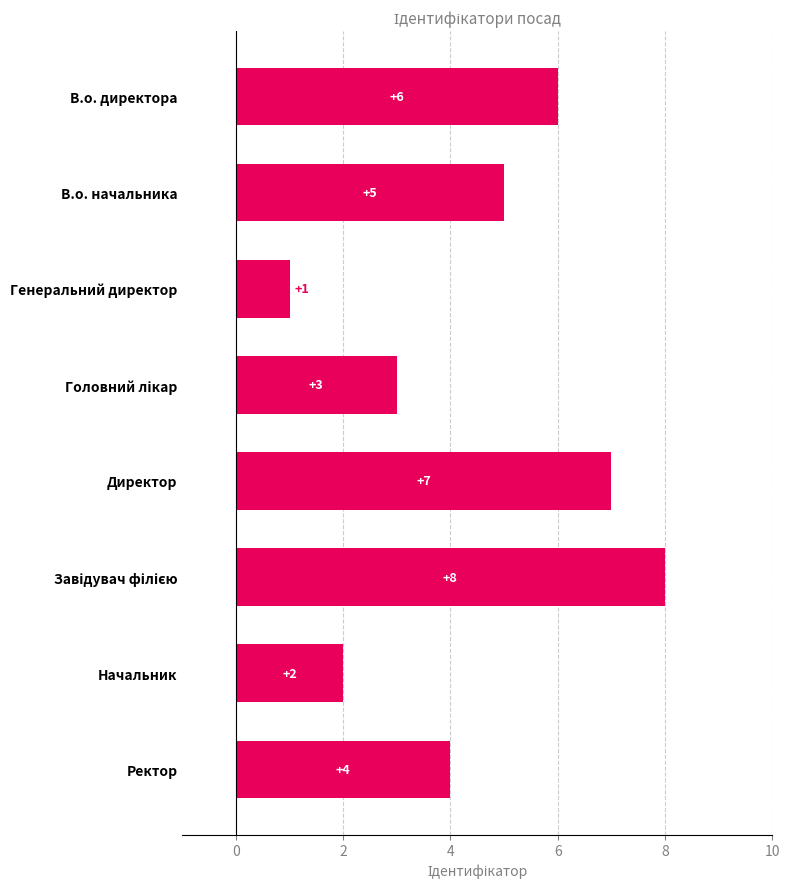

What is the difference between the maximum and minimum values?

7